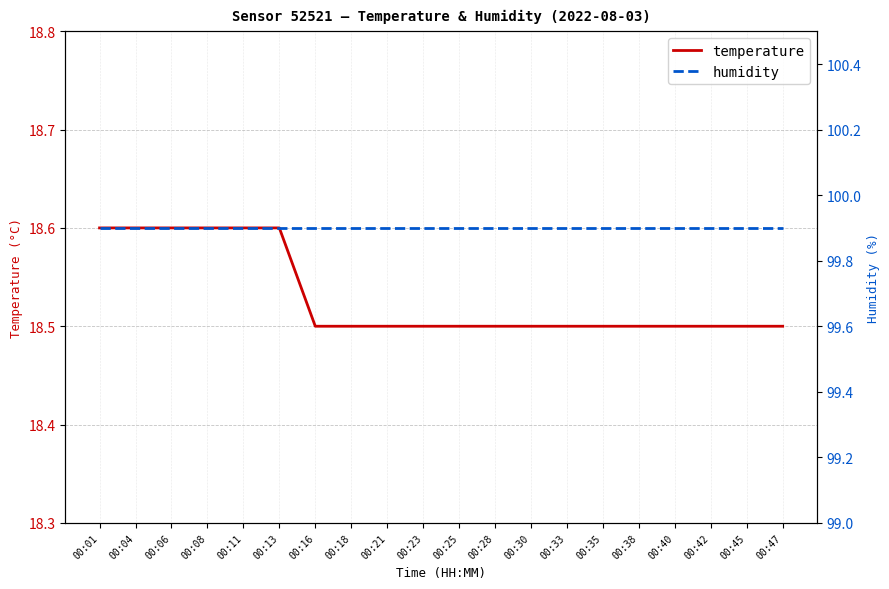

At which category is the sum across all series the highest?

00:01